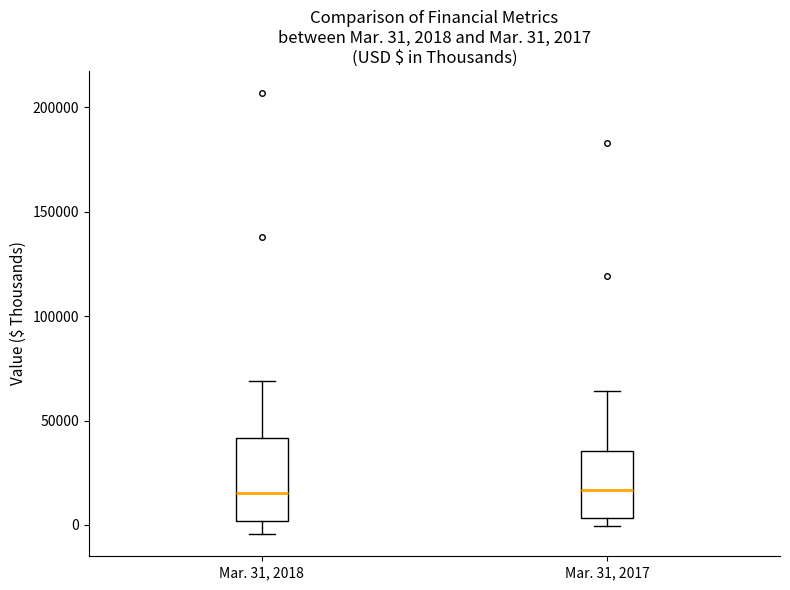

Comparing the boxes themselves (not the whiskers), which one is the tallest?

Mar. 31, 2018